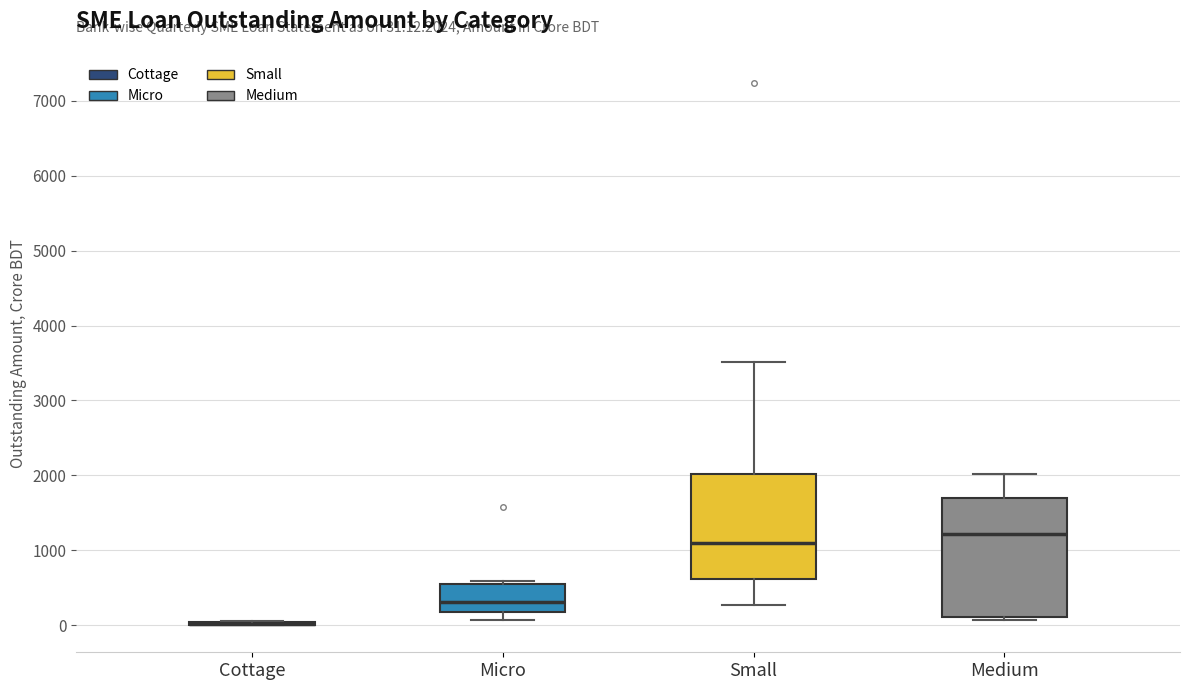

Comparing the boxes themselves (not the whiskers), which one is the tallest?

Medium